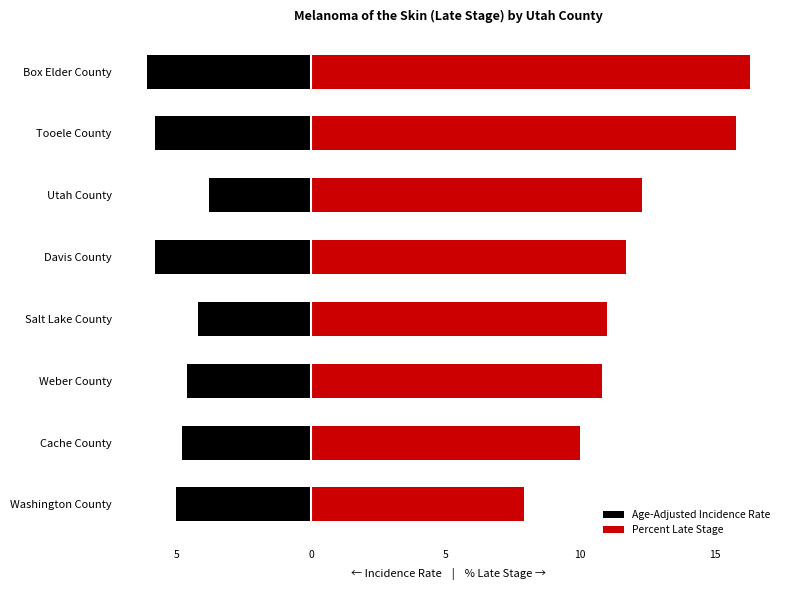

How many values in the Age-Adjusted Incidence Rate series exceed -4?

1